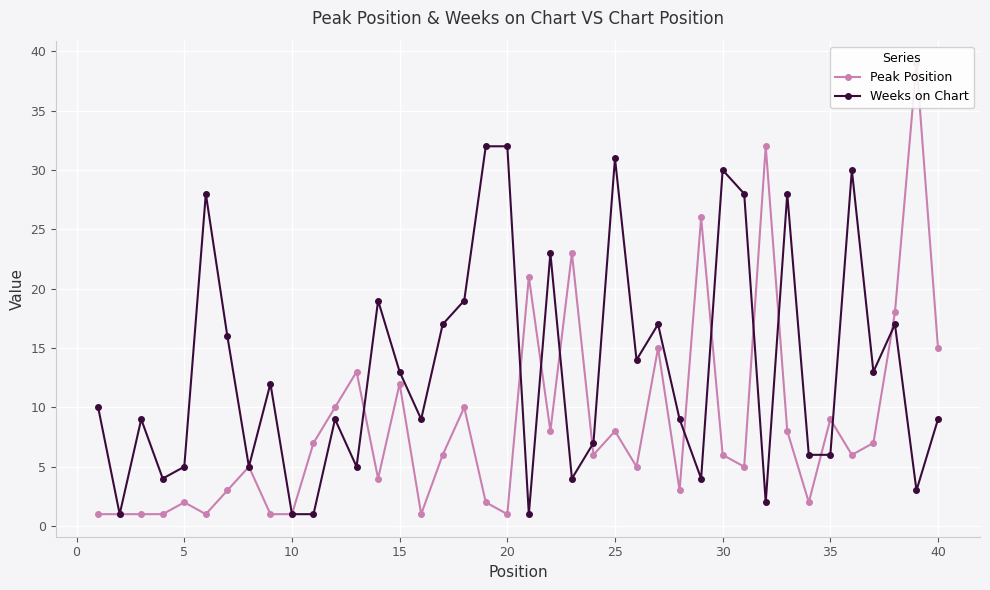

Rank the series by their average value, from lowest to highest.

Peak Position, Weeks on Chart